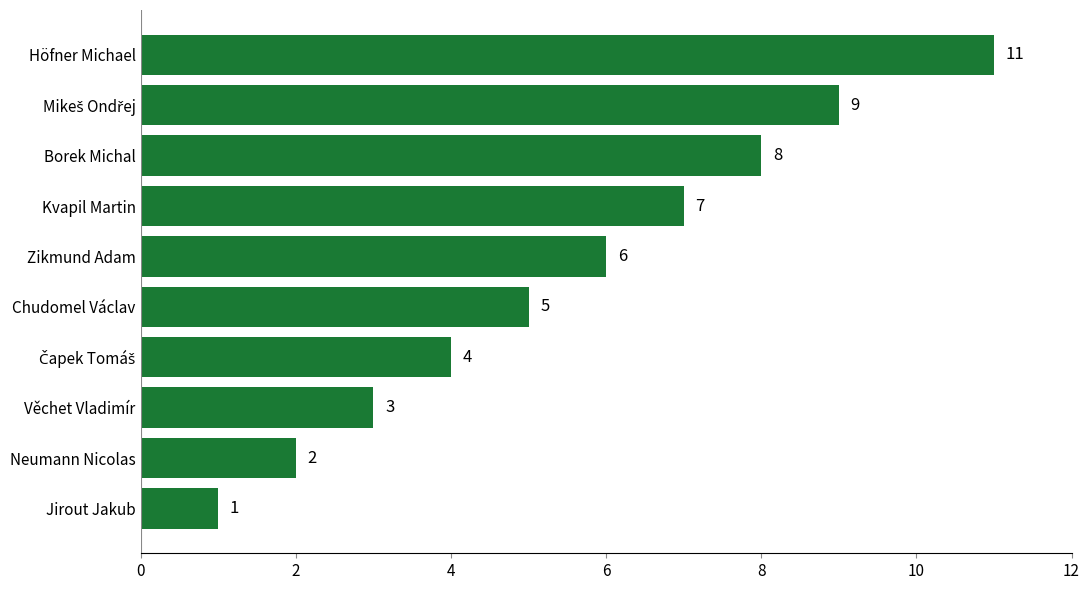

Count the values in the range 3 to 8.

6